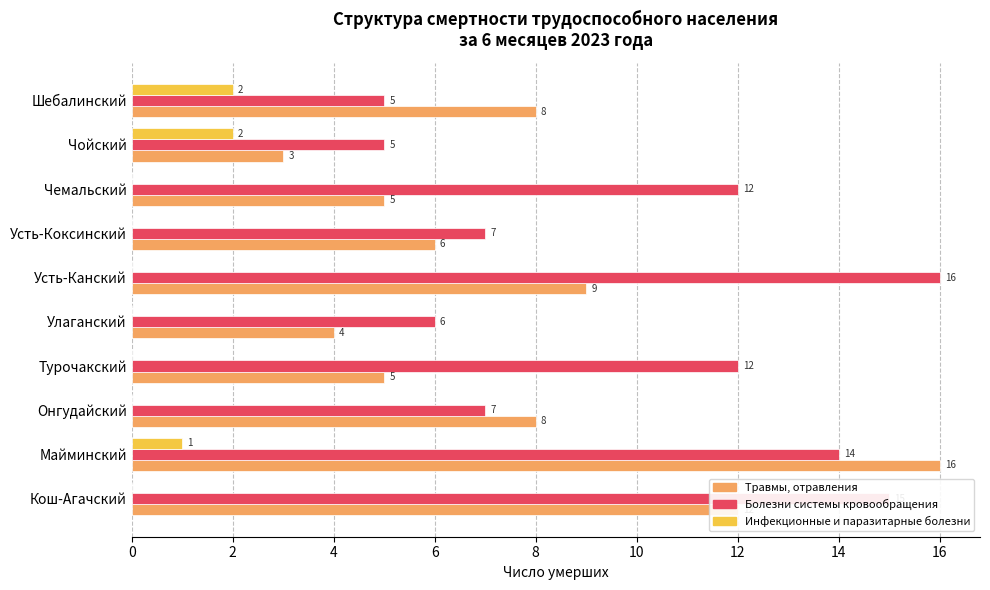

True or false: Инфекционные и паразитарные болезни has a value of 0 at Чемальский.

True